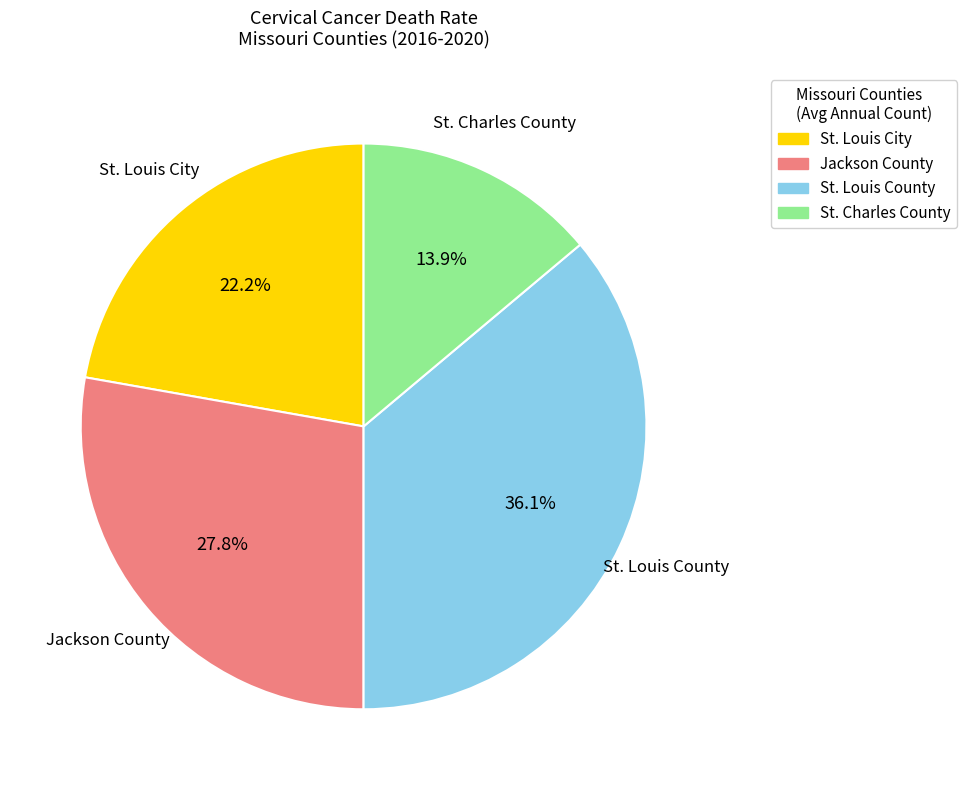

To the nearest percent, what is the combined percentage of Jackson County and St. Charles County?

42%